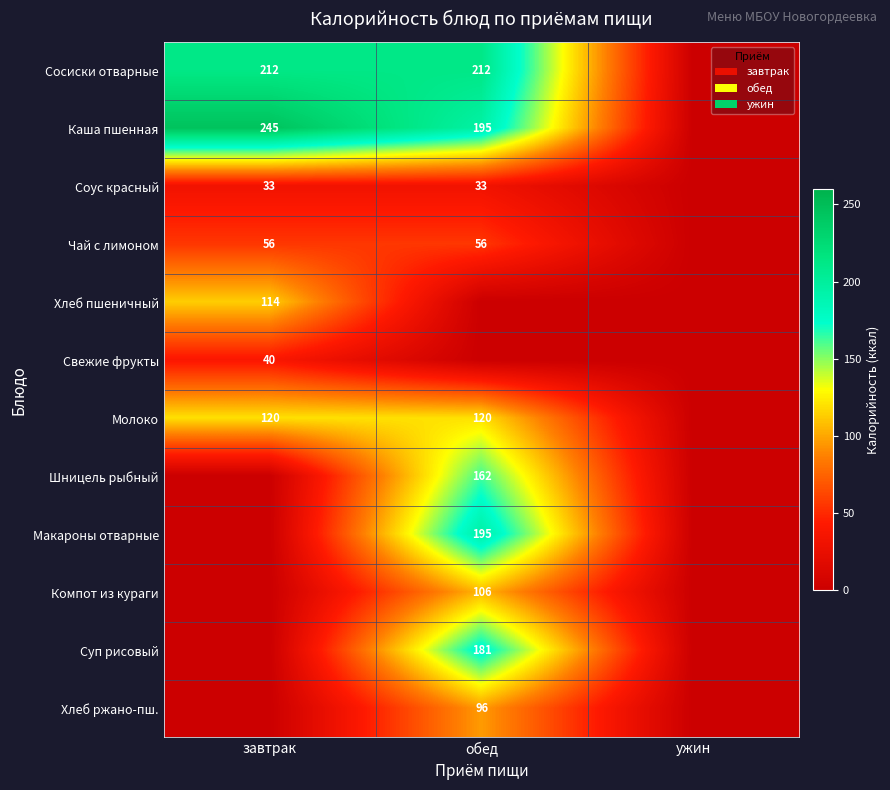

The Шницель рыбный series shows 87 at обед. True or false?

False